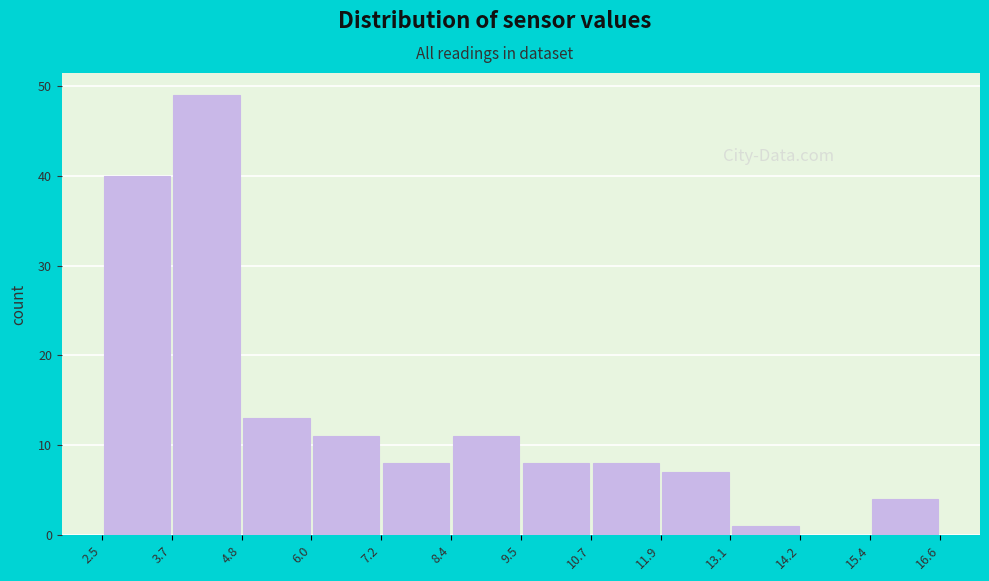

Which range on the x-axis has the tallest bar?

3.7 to 4.8